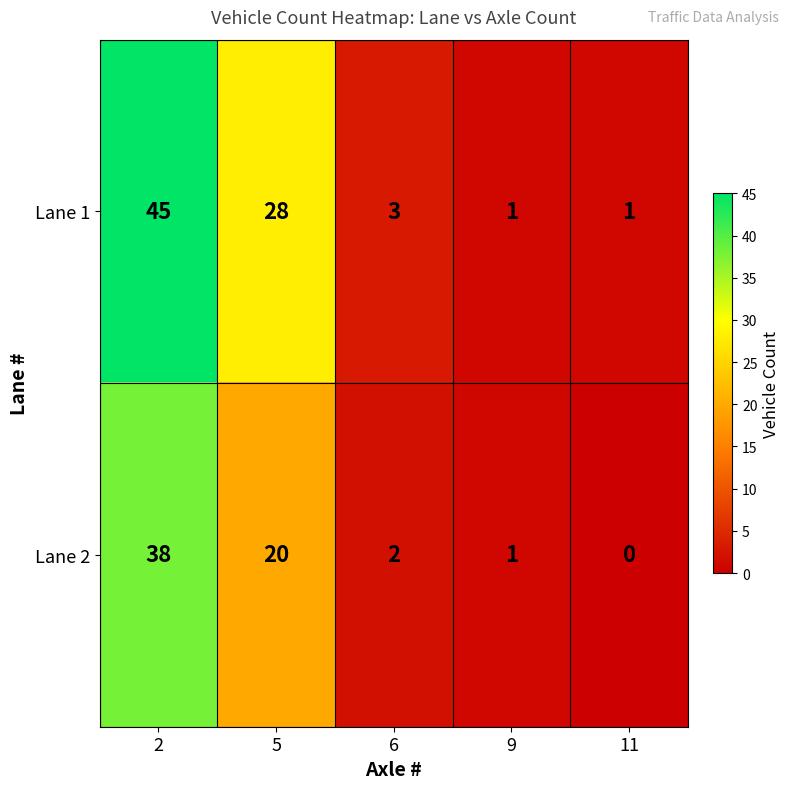

Which category has the lowest value across all series?

11